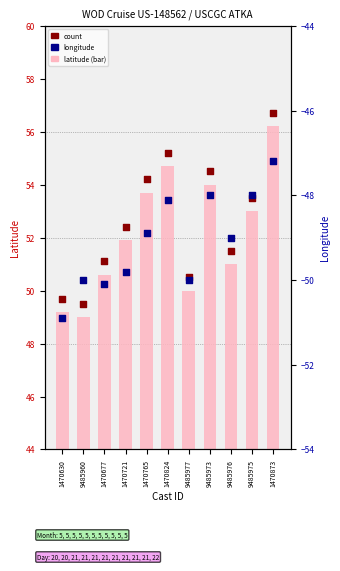

What are all the series names shown in the legend?

latitude, count, longitude